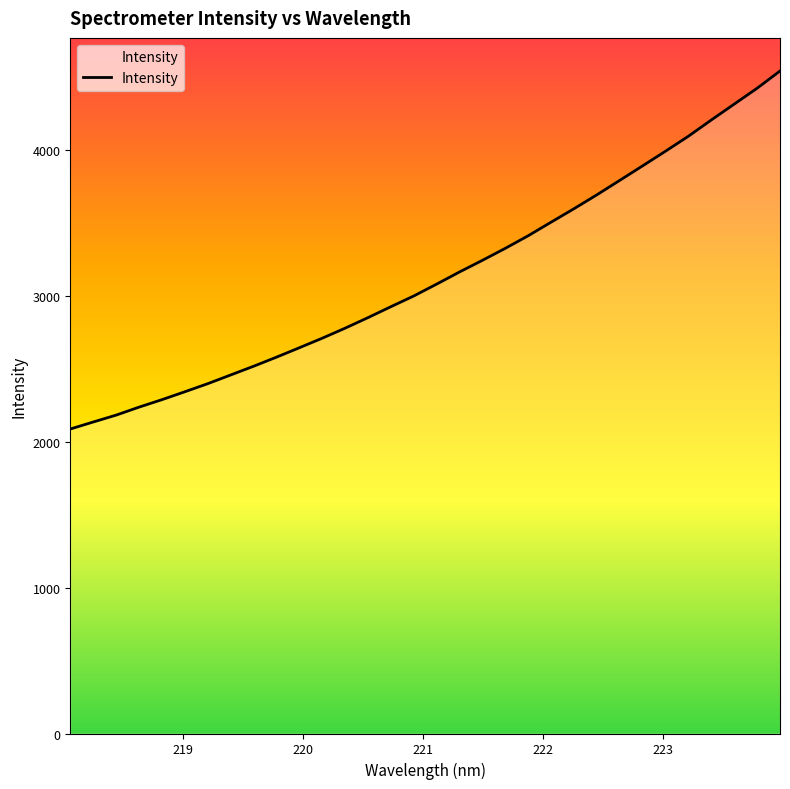

What is the difference between the maximum and second lowest values?

2404.3